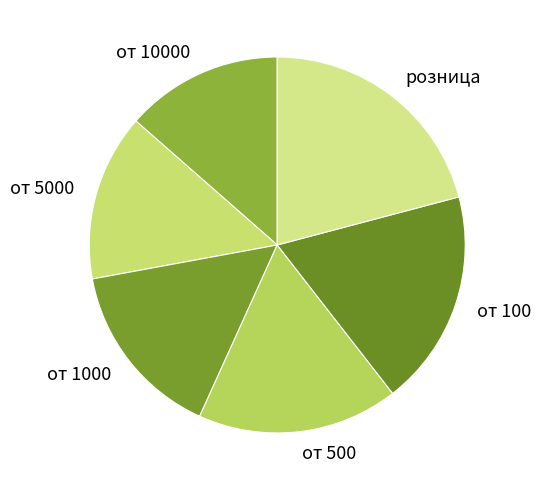

How many segments does this pie chart have?

6